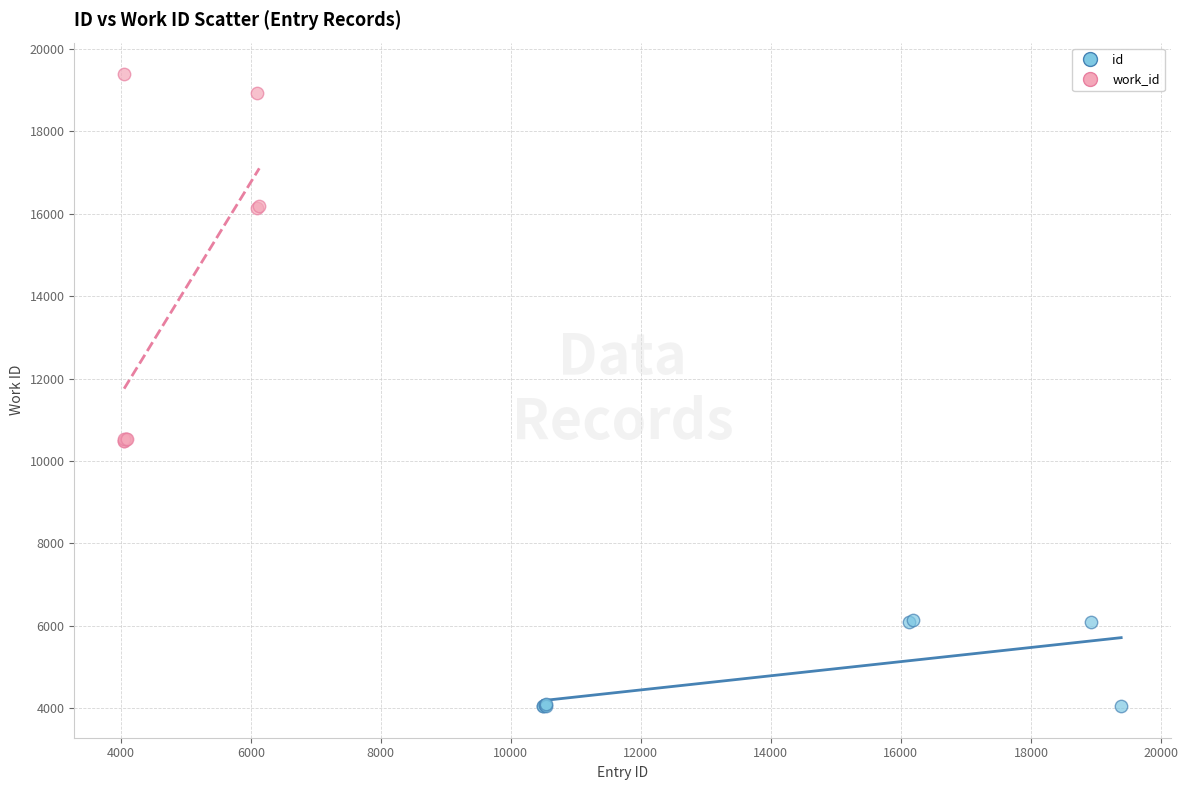

Which series contains the highest Y value?

work_id